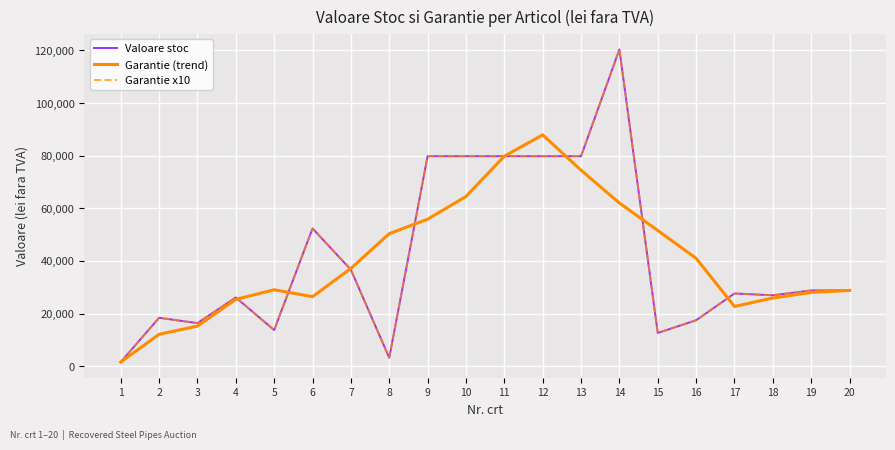

Which series has the largest range (max minus min)?

Valoare stoc